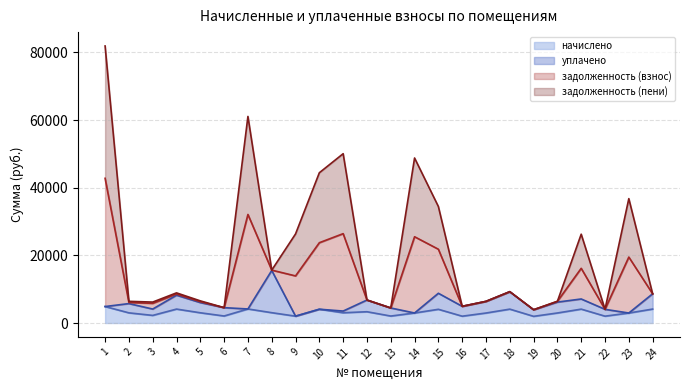

Which series has the widest spread of values?

задолженность (взнос)